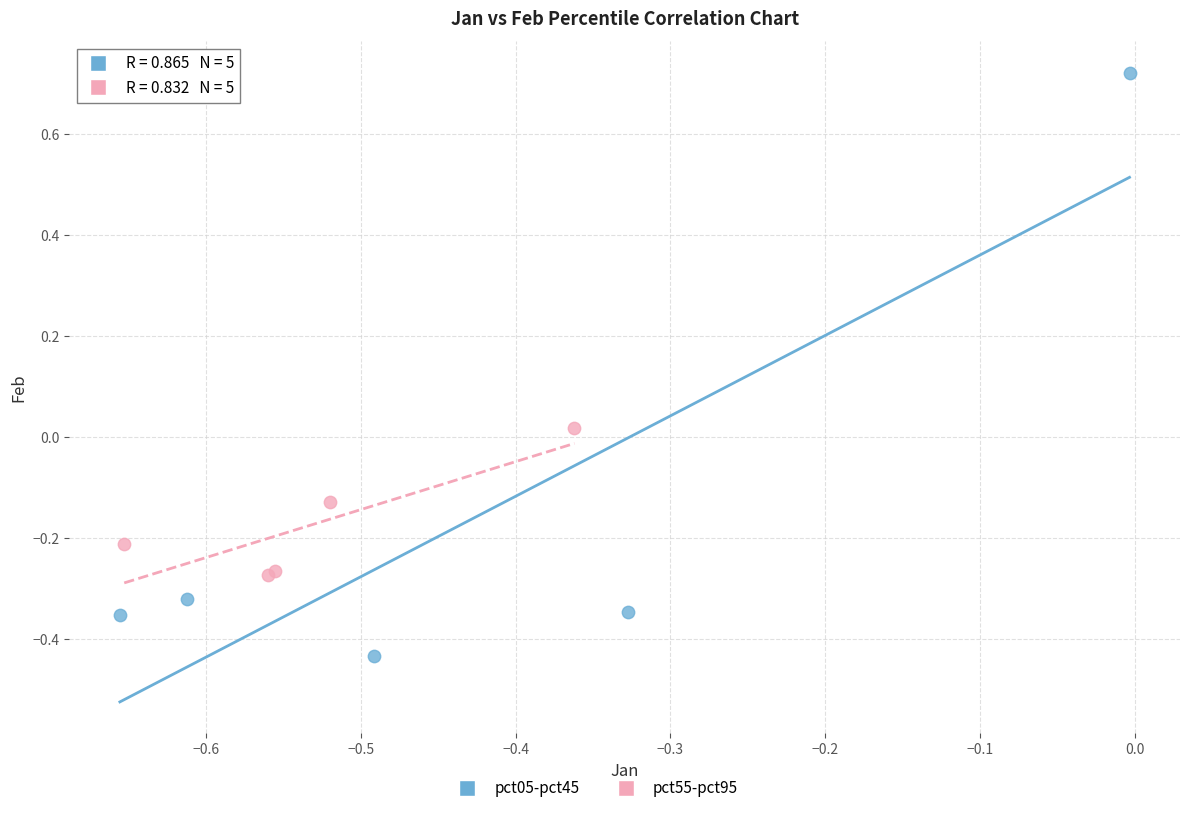

Which series reaches the maximum Y coordinate?

pct05-pct45